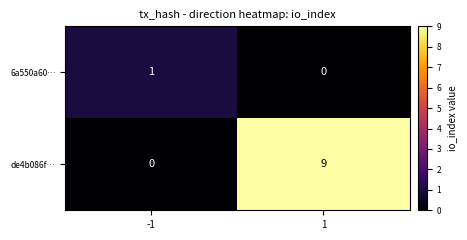

What is the sum of the de4b086f… values at -1 and 1?

9